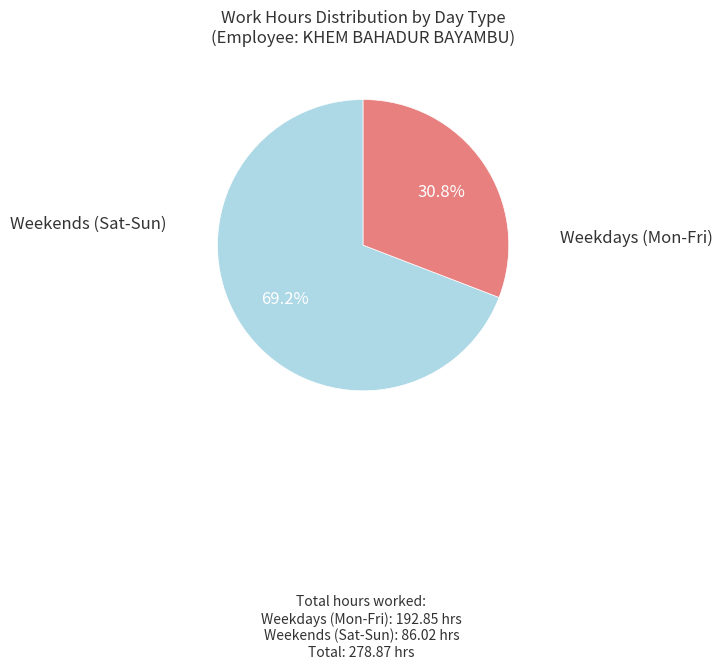

Is there a majority slice in this chart?

Yes